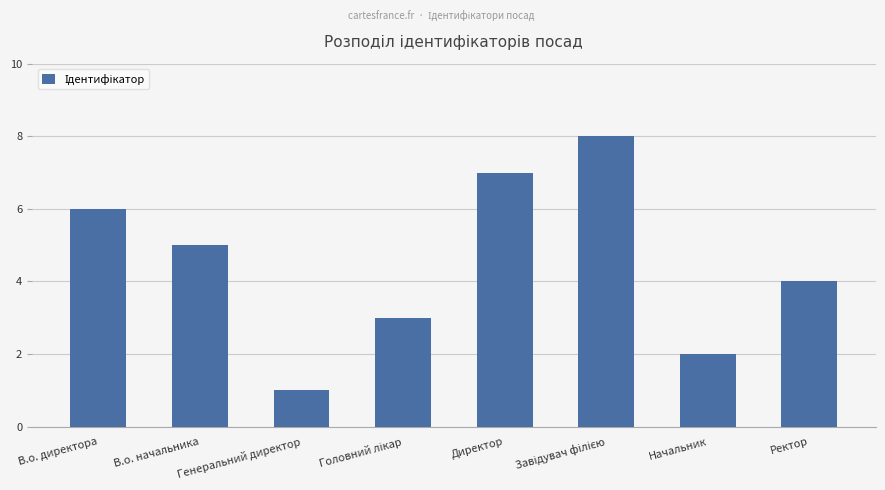

What is the change in value from Генеральний директор to Ректор?

+3